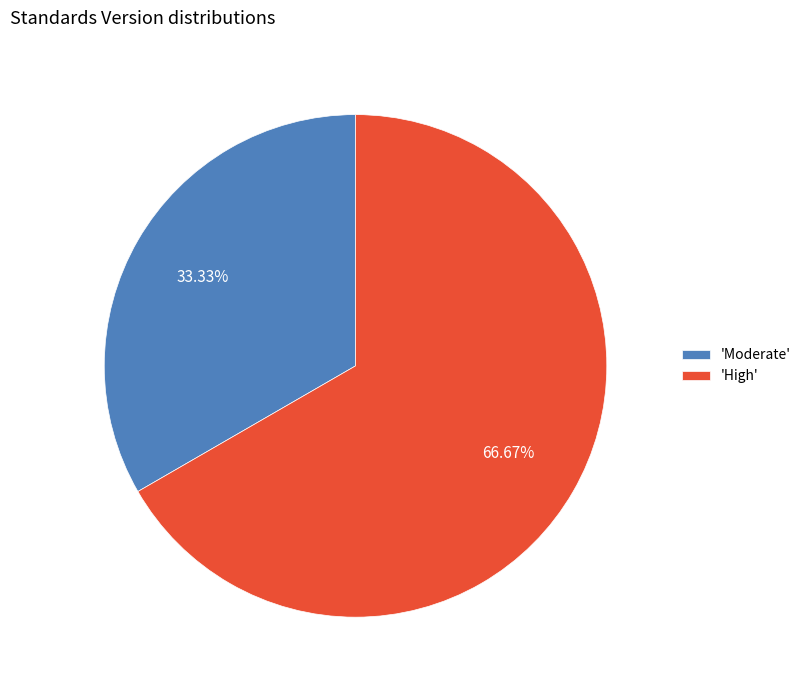

What is the majority slice?

'High'